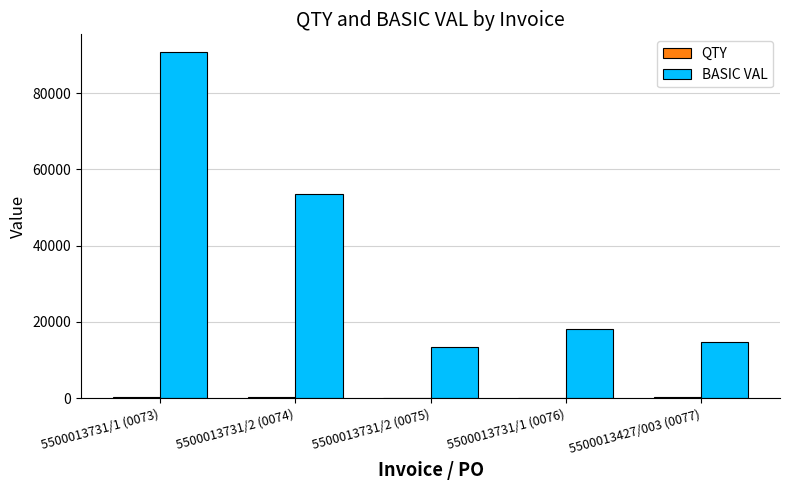

The value of BASIC VAL at 5500013731/1 (0073) is 59874.6. True or false?

False